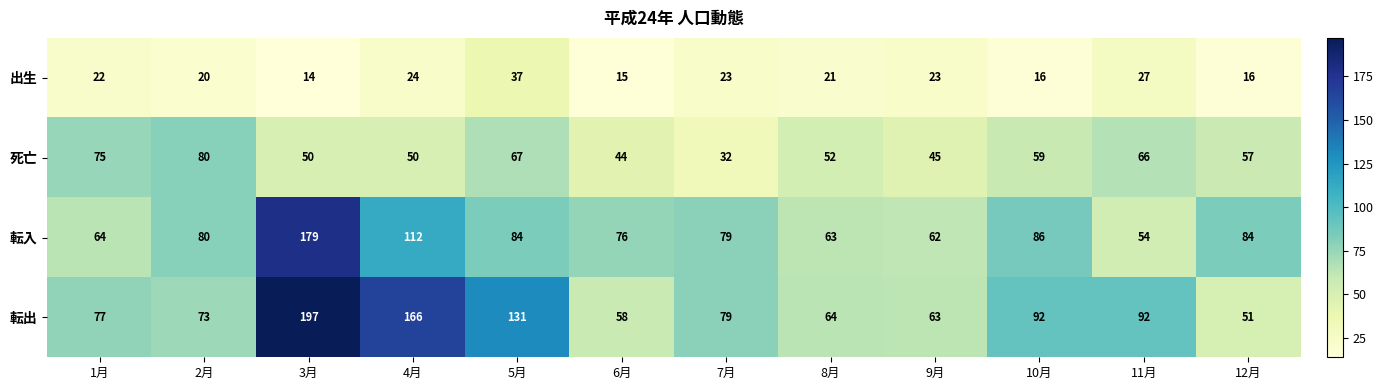

At how many categories does at least one series exceed 50?

12